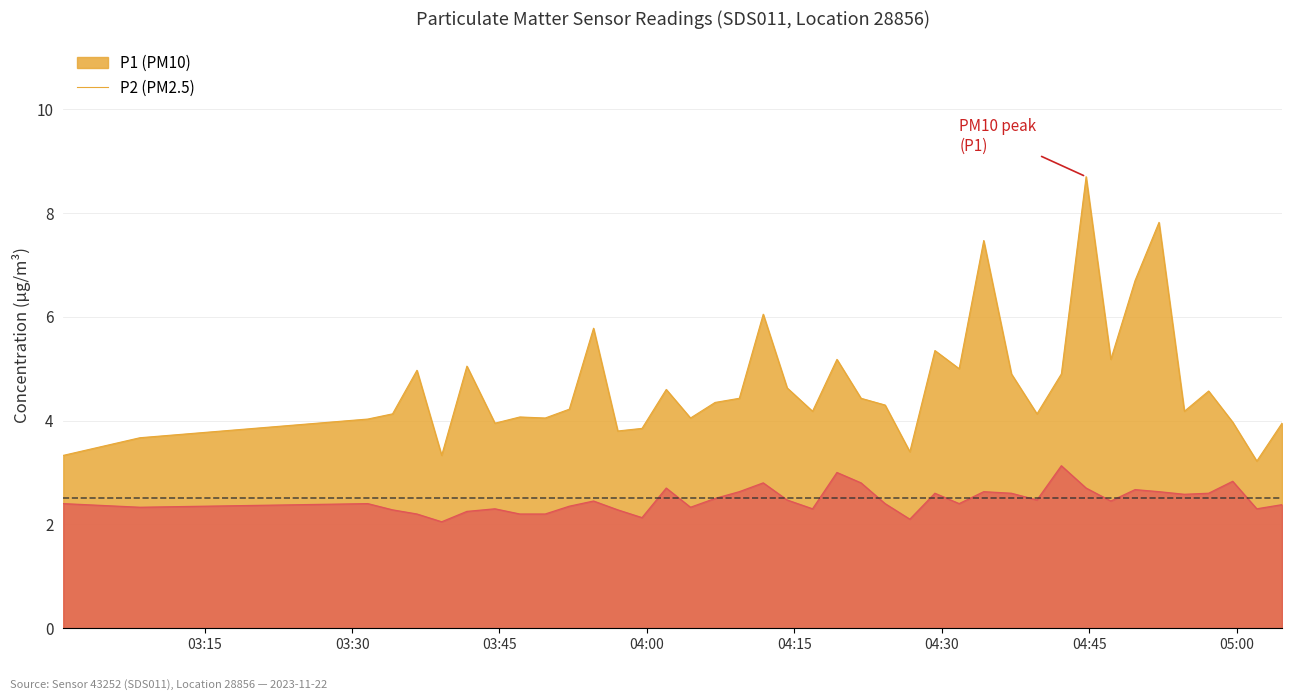

True or false: P2 has a value of 2.6 at 2023-11-22T04:57:09.

True